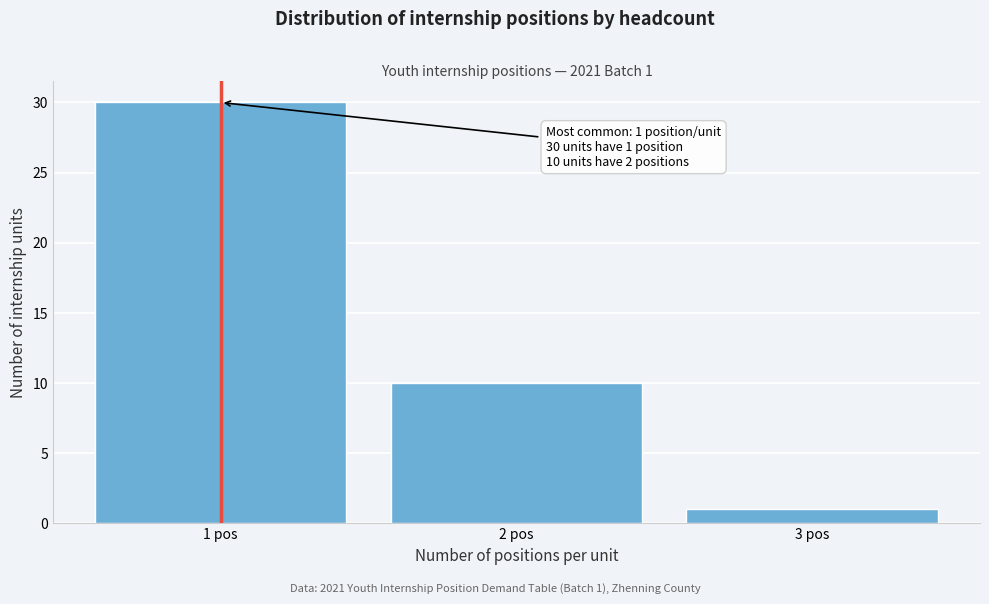

Reading left to right, what are all the values shown in this chart?

30	10	1